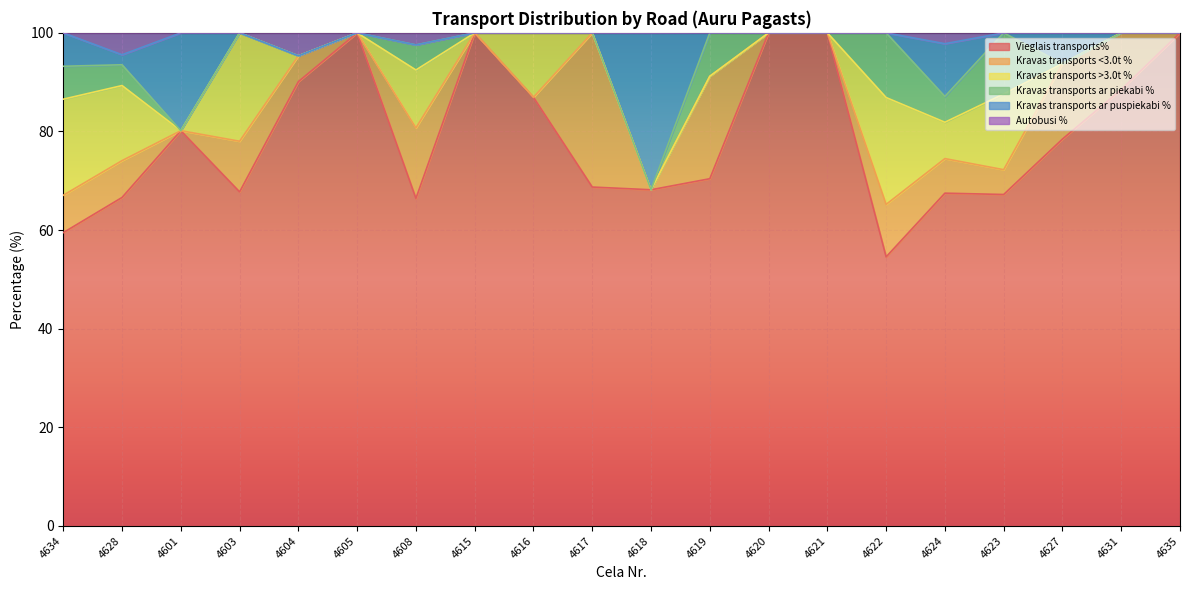

True or false: Kravas transports ar puspiekabi % and Autobusi % cross at least once.

False